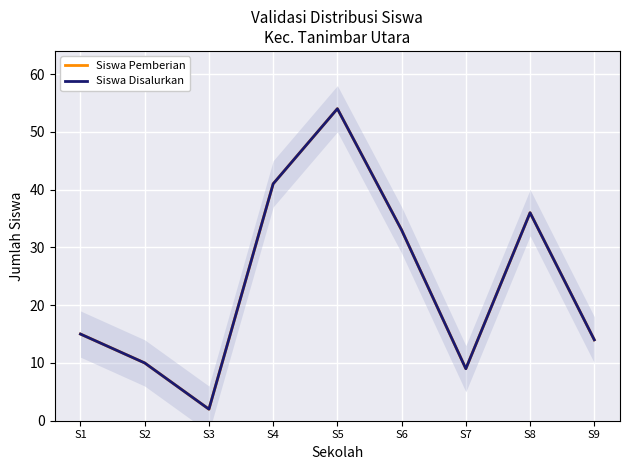

Rank the categories by Siswa Disalurkan value from highest to lowest.

S5, S4, S8, S6, S1, S9, S2, S7, S3